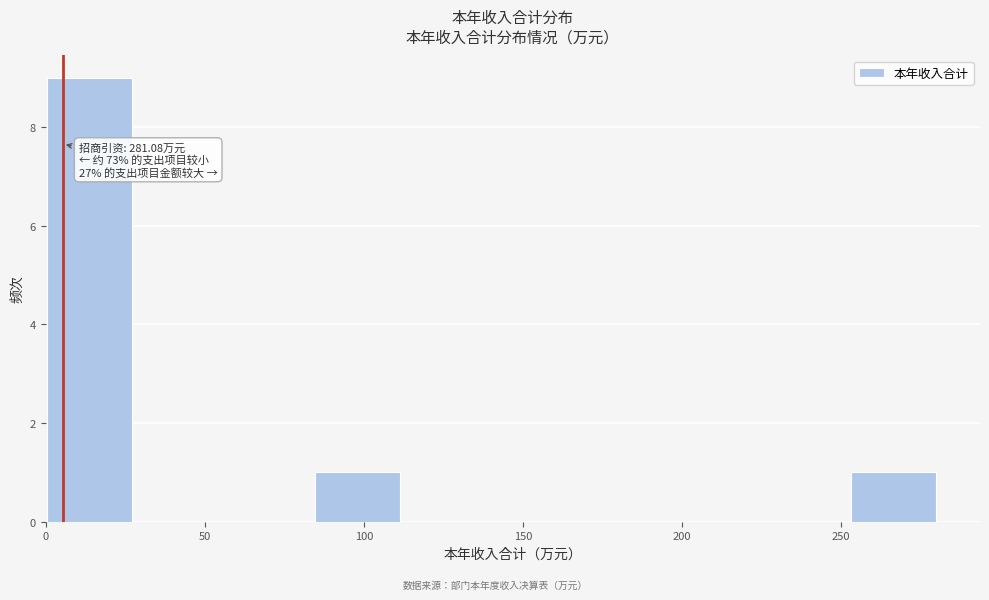

Which range on the x-axis has the tallest bar?

0 to 30